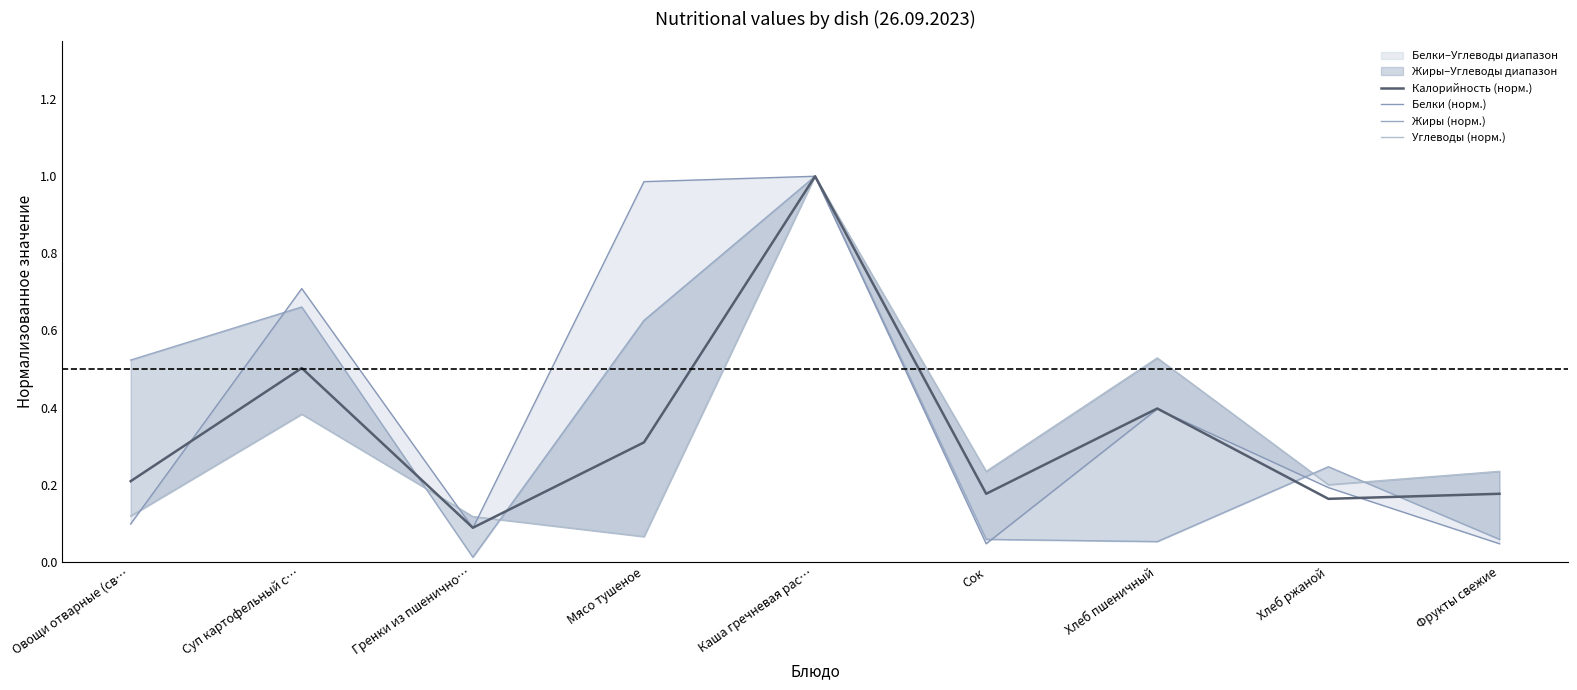

Between which two adjacent categories do Белки (норм.) and Калорийность (норм.) first intersect?

Овощи отварные (св… and Суп картофельный с…